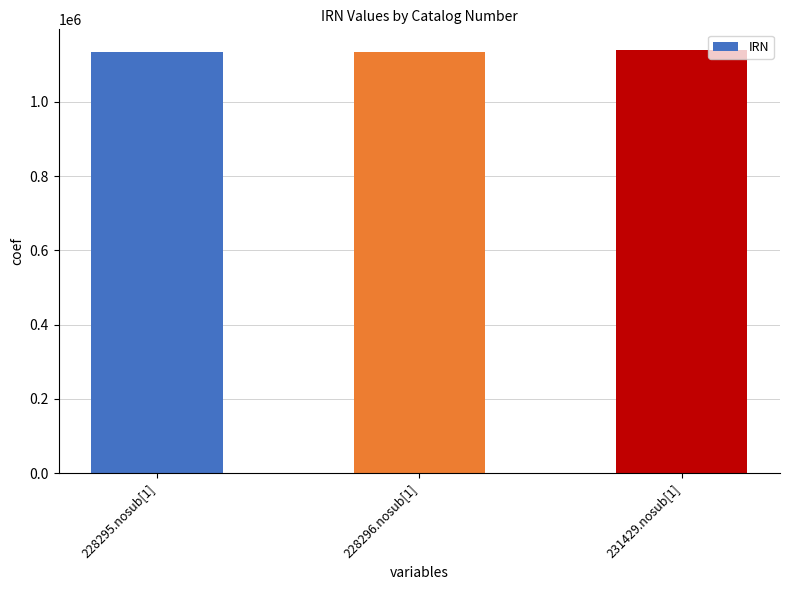

What is the minimum value shown in the chart?

1134984